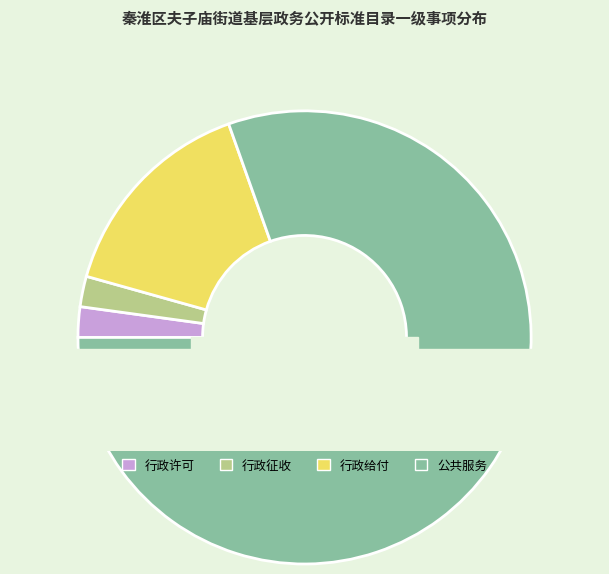

The 公共服务 slice represents 93% of the pie. True or false?

False